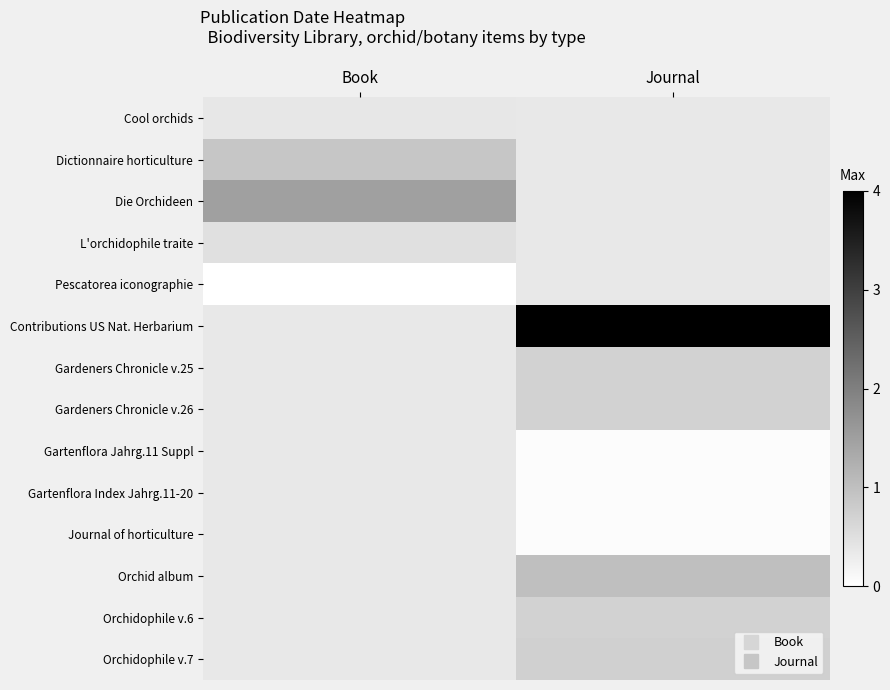

At which label is Pescatorea iconographie closest to 0?

Book